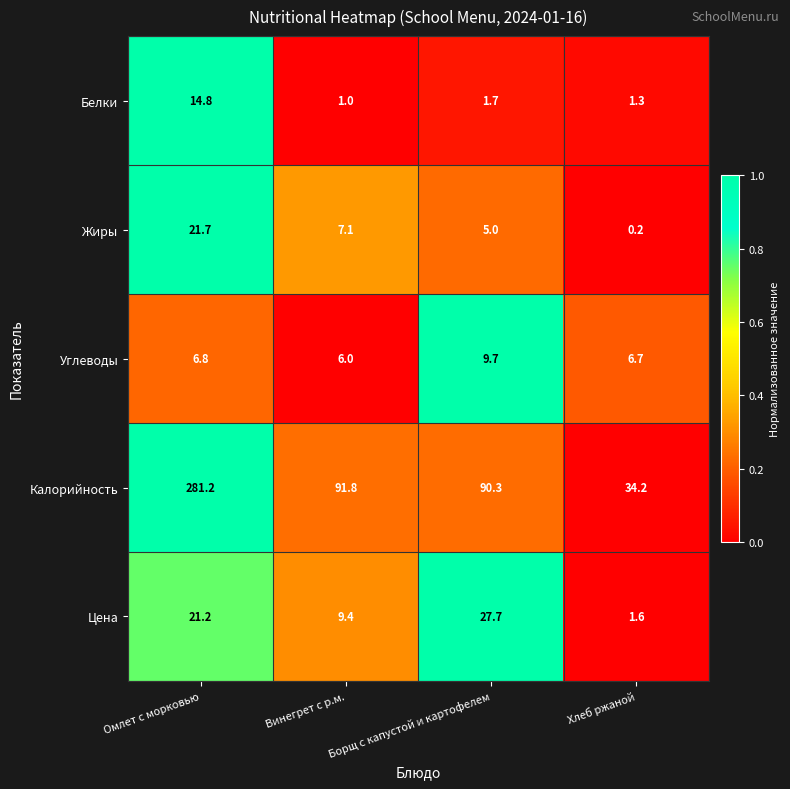

What is the difference between the second highest and second lowest values in the Калорийность series?

1.5